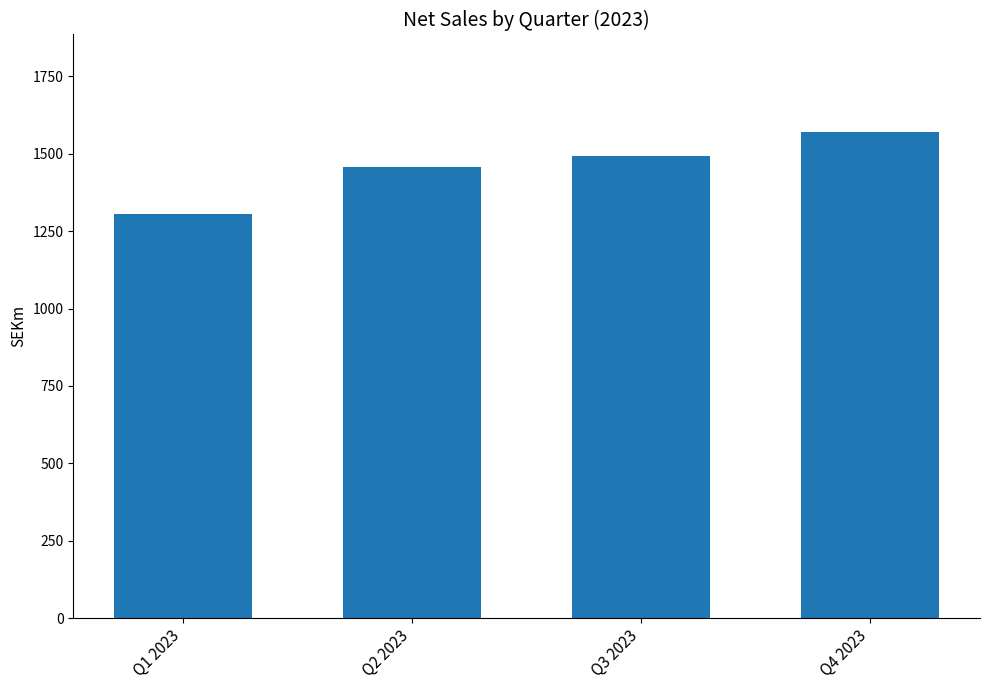

What is the average value?

1457.3